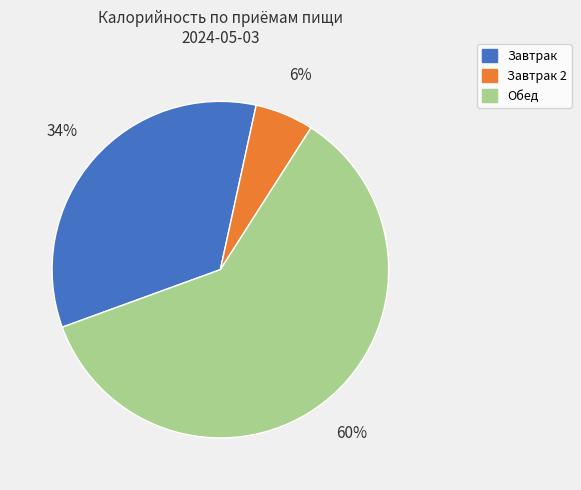

To the nearest percent, what is the average slice percentage?

33%